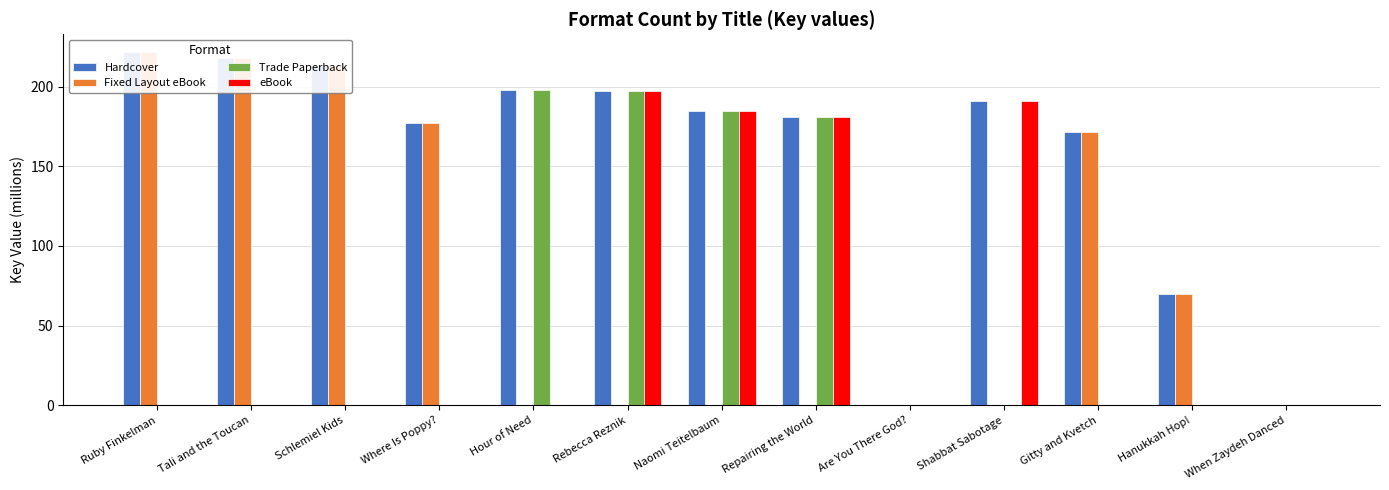

Between Rebecca Reznik and Hour of Need, which is larger?

Hour of Need